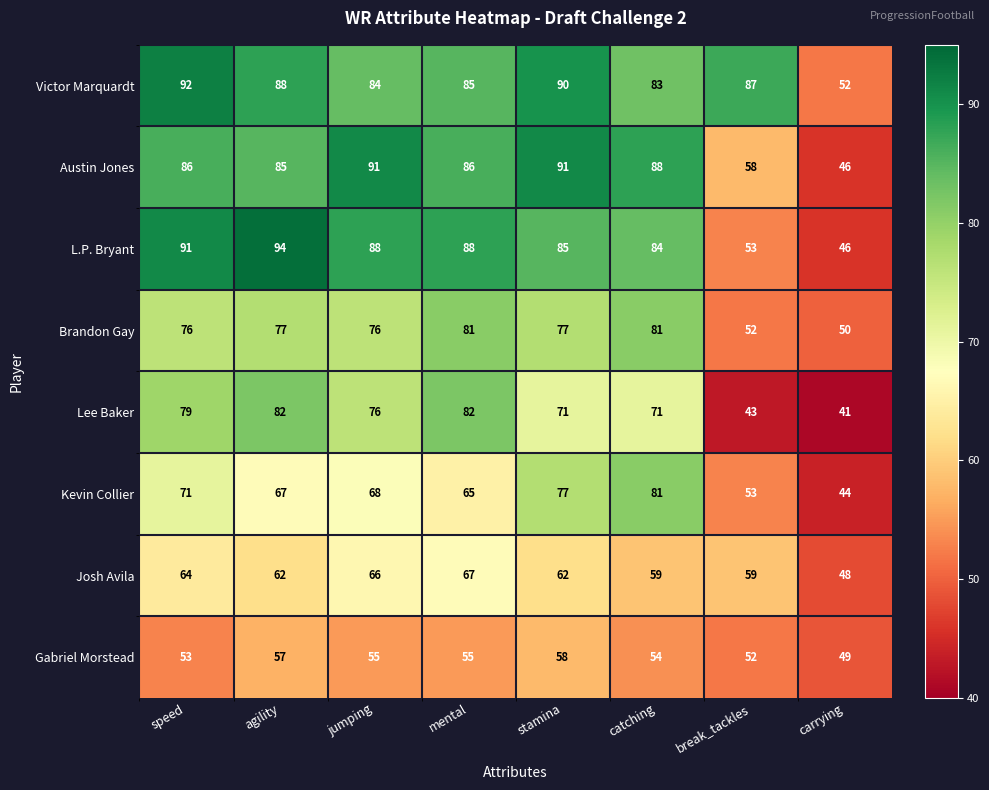

What is the spread (max minus min) of values at speed?

39